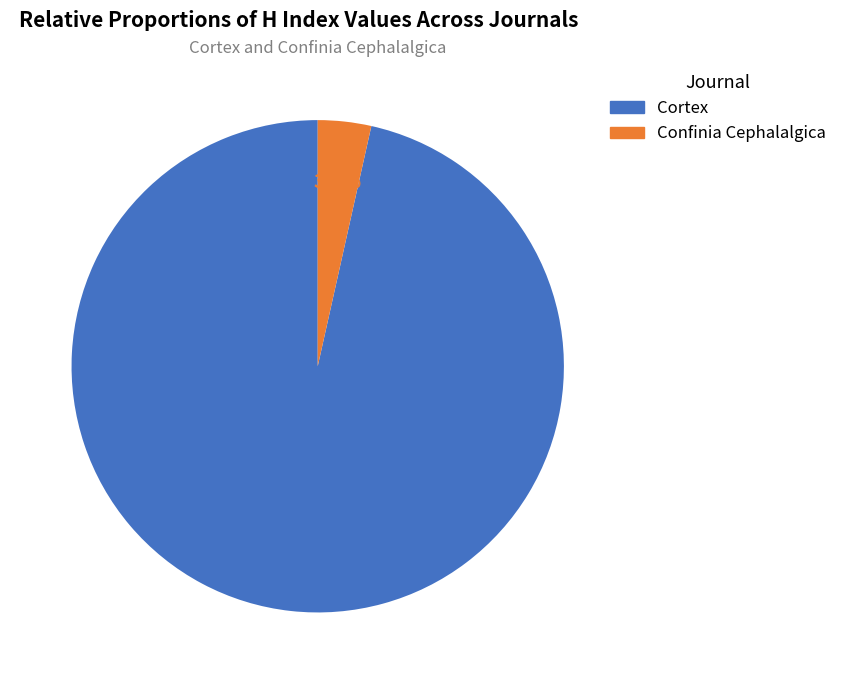

How many slices are in this pie chart?

2